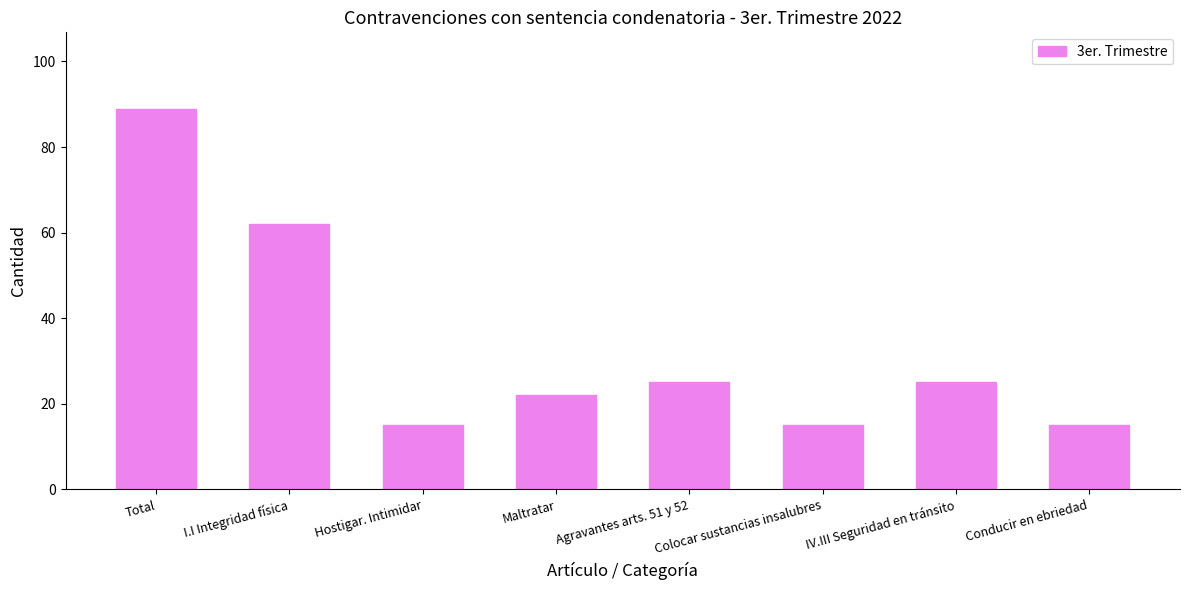

How many distinct data groups are displayed?

1